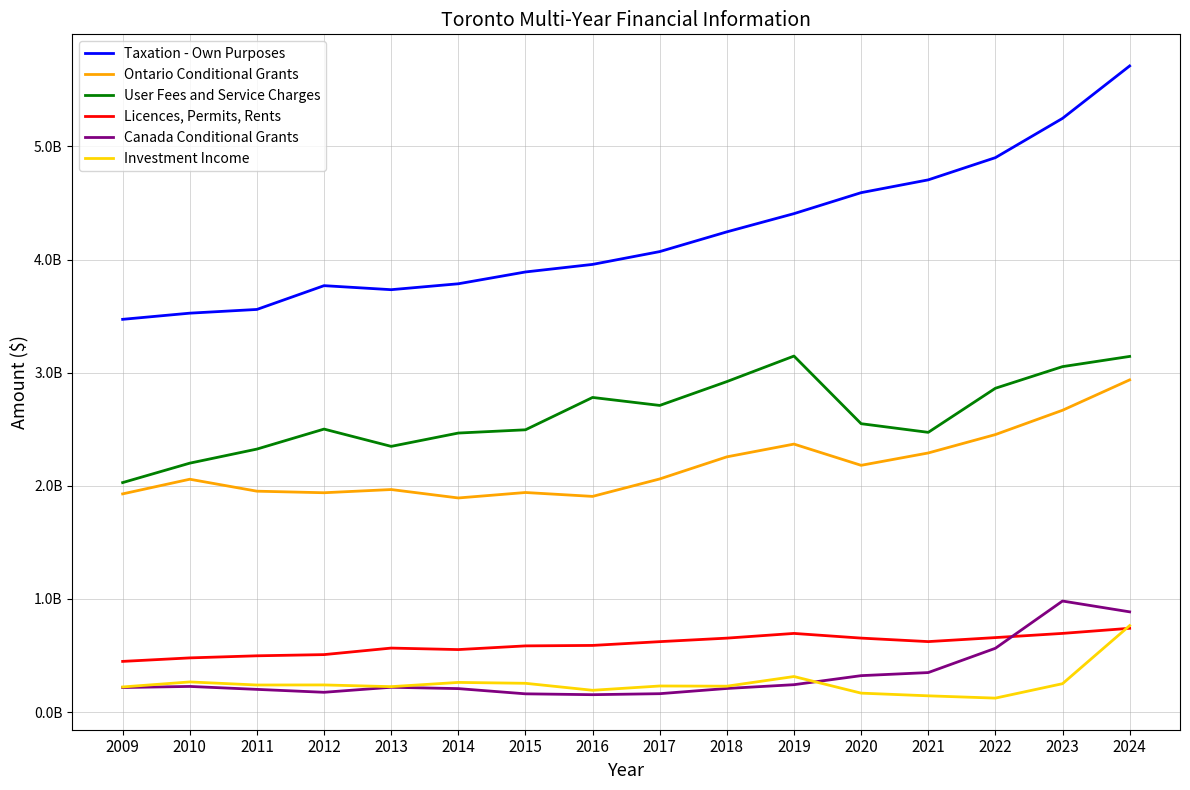

What is the minimum value shown in the chart?

122889632